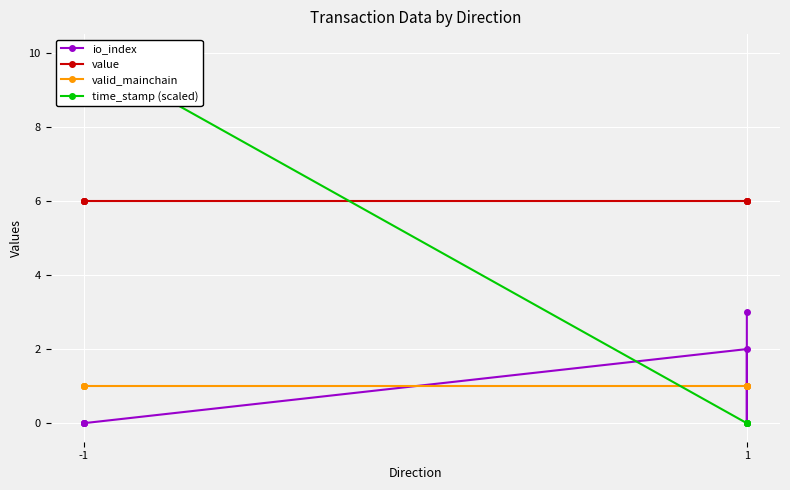

How many values in io_index are above zero?

3